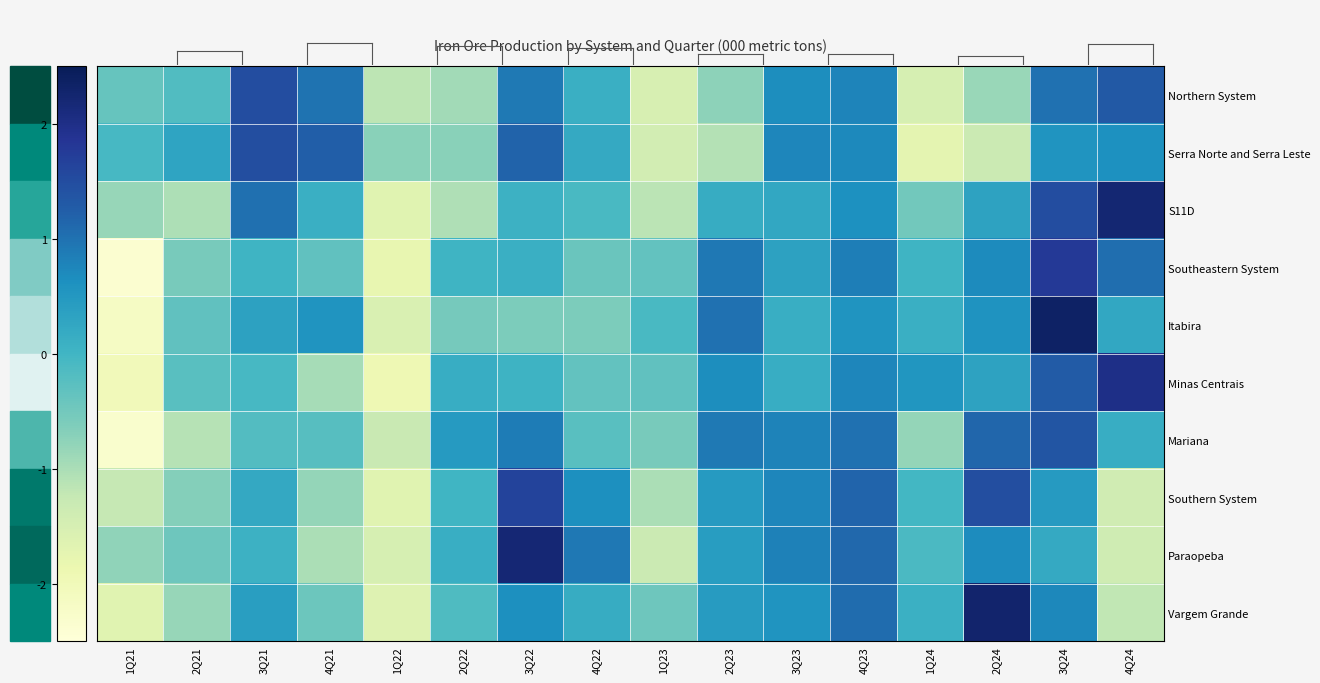

Reading left to right, transcribe all the data shown in this chart.

Northern System: 1Q21=-0.4	2Q21=-0.2	3Q21=1.5	4Q21=1.0	1Q22=-1.2	2Q22=-0.9	3Q22=0.9	4Q22=0.1	1Q23=-1.5	2Q23=-0.7	3Q23=0.7	4Q23=0.8	1Q24=-1.5	2Q24=-0.9	3Q24=1.0	4Q24=1.3
Serra Norte and Serra Leste: 1Q21=-0.1	2Q21=0.3	3Q21=1.5	4Q21=1.2	1Q22=-0.7	2Q22=-0.7	3Q22=1.2	4Q22=0.2	1Q23=-1.4	2Q23=-1.1	3Q23=0.7	4Q23=0.7	1Q24=-1.7	2Q24=-1.3	3Q24=0.6	4Q24=0.6
S11D: 1Q21=-0.8	2Q21=-1.0	3Q21=1.0	4Q21=0.1	1Q22=-1.7	2Q22=-1.0	3Q22=0.1	4Q22=-0.1	1Q23=-1.1	2Q23=0.2	3Q23=0.2	4Q23=0.6	1Q24=-0.5	2Q24=0.3	3Q24=1.5	4Q24=2.2
Southeastern System: 1Q21=-2.4	2Q21=-0.6	3Q21=0.0	4Q21=-0.3	1Q22=-1.8	2Q22=0.0	3Q22=0.1	4Q22=-0.4	1Q23=-0.3	2Q23=0.9	3Q23=0.3	4Q23=0.8	1Q24=0.0	2Q24=0.7	3Q24=1.8	4Q24=1.0
Itabira: 1Q21=-2.2	2Q21=-0.3	3Q21=0.3	4Q21=0.6	1Q22=-1.6	2Q22=-0.5	3Q22=-0.6	4Q22=-0.6	1Q23=-0.1	2Q23=1.0	3Q23=0.1	4Q23=0.6	1Q24=0.1	2Q24=0.6	3Q24=2.4	4Q24=0.2
Minas Centrais: 1Q21=-2.0	2Q21=-0.3	3Q21=-0.1	4Q21=-1.0	1Q22=-1.9	2Q22=0.1	3Q22=0.1	4Q22=-0.3	1Q23=-0.3	2Q23=0.7	3Q23=0.1	4Q23=0.8	1Q24=0.5	2Q24=0.3	3Q24=1.3	4Q24=2.0
Mariana: 1Q21=-2.3	2Q21=-1.1	3Q21=-0.2	4Q21=-0.2	1Q22=-1.3	2Q22=0.5	3Q22=0.9	4Q22=-0.2	1Q23=-0.6	2Q23=0.9	3Q23=0.8	4Q23=1.0	1Q24=-0.8	2Q24=1.1	3Q24=1.4	4Q24=0.1
Southern System: 1Q21=-1.2	2Q21=-0.7	3Q21=0.2	4Q21=-0.8	1Q22=-1.7	2Q22=0.0	3Q22=1.6	4Q22=0.6	1Q23=-1.0	2Q23=0.5	3Q23=0.8	4Q23=1.2	1Q24=-0.0	2Q24=1.5	3Q24=0.5	4Q24=-1.4
Paraopeba: 1Q21=-0.8	2Q21=-0.5	3Q21=0.1	4Q21=-1.0	1Q22=-1.5	2Q22=0.1	3Q22=2.2	4Q22=0.9	1Q23=-1.3	2Q23=0.4	3Q23=0.8	4Q23=1.1	1Q24=-0.1	2Q24=0.7	3Q24=0.2	4Q24=-1.4
Vargem Grande: 1Q21=-1.7	2Q21=-0.8	3Q21=0.4	4Q21=-0.4	1Q22=-1.6	2Q22=-0.1	3Q22=0.6	4Q22=0.2	1Q23=-0.5	2Q23=0.4	3Q23=0.6	4Q23=1.1	1Q24=0.1	2Q24=2.3	3Q24=0.7	4Q24=-1.2